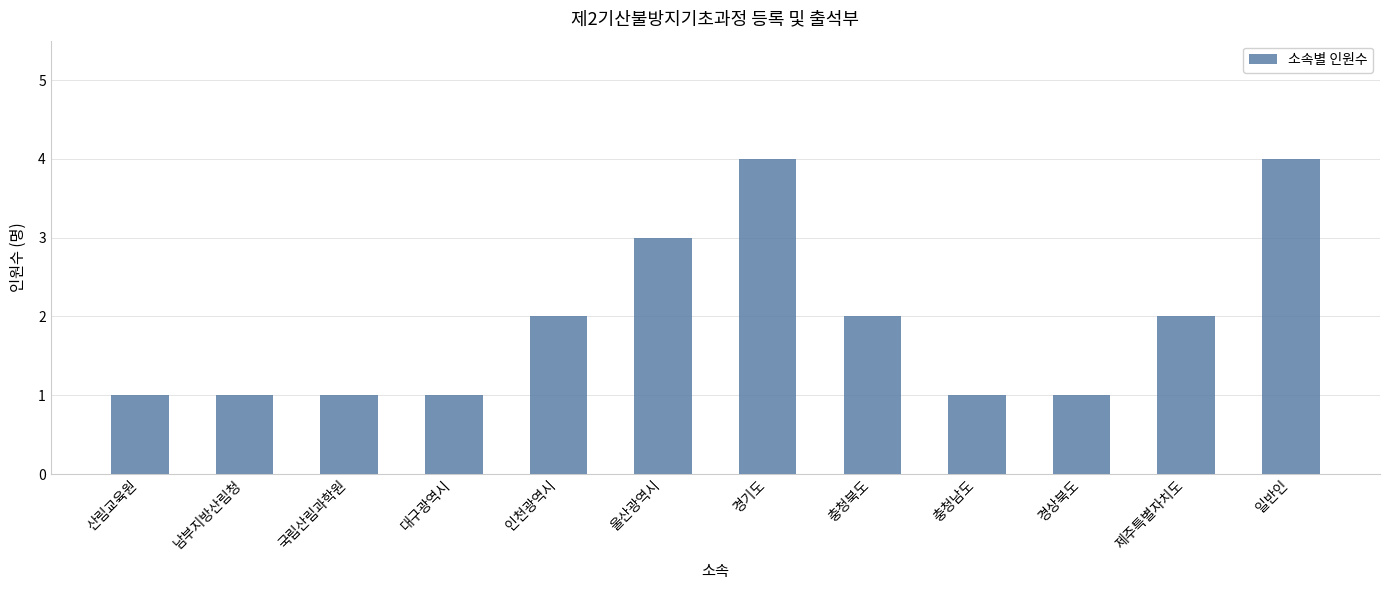

What is the change in value from 울산광역시 to 일반인?

+1